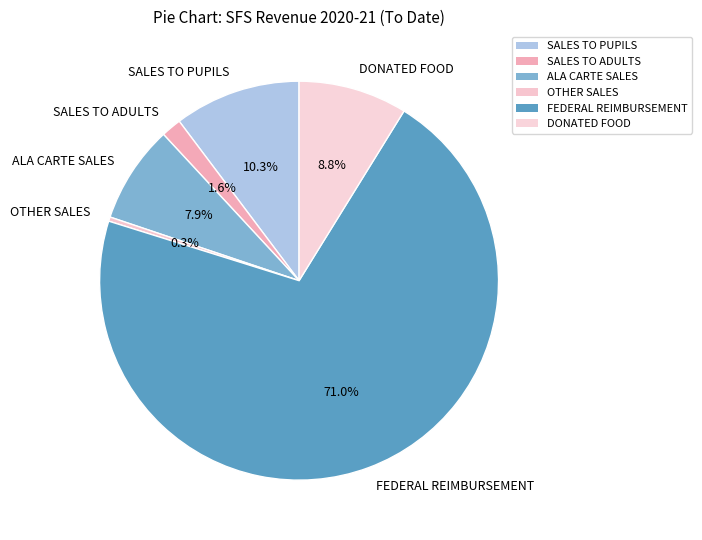

To the nearest percent, what is the difference between the SALES TO PUPILS and FEDERAL REIMBURSEMENT slice percentages?

61%